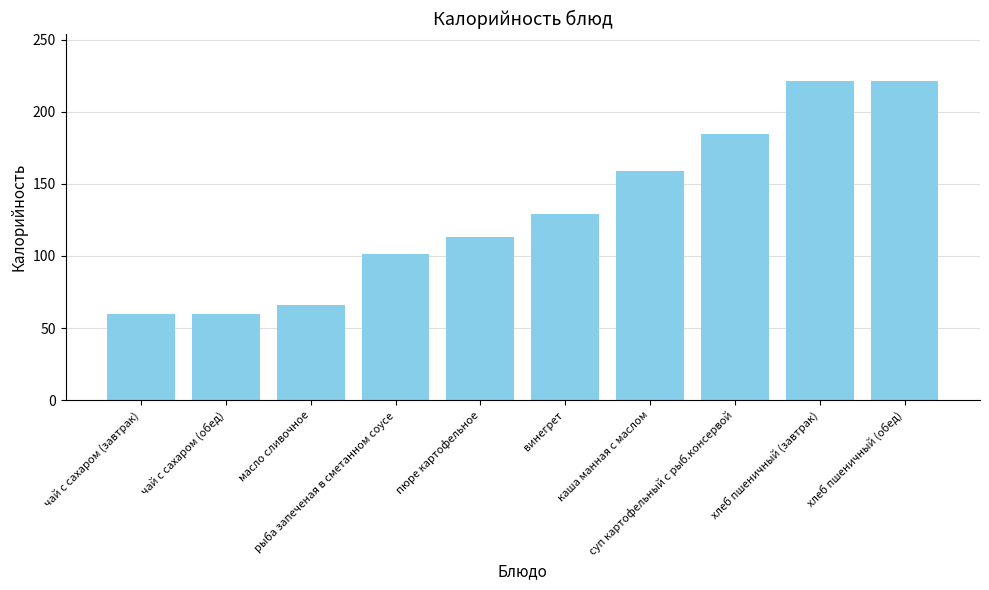

Does the chart contain any negative values?

No